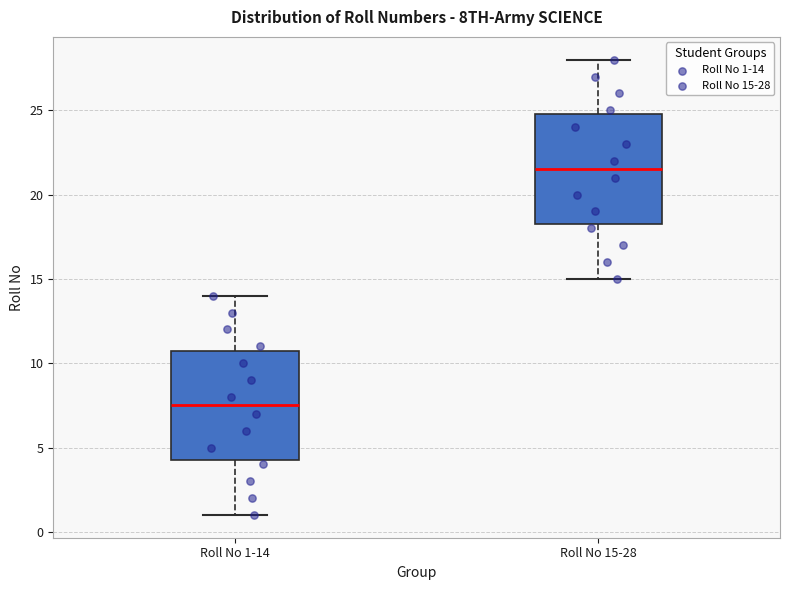

Which box's median line is the highest?

Roll No 15-28